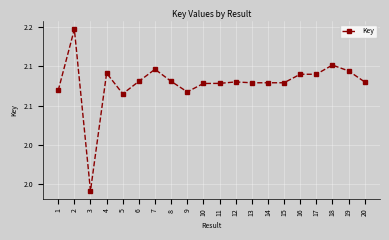

Rank the categories by value from lowest to highest.

3, 5, 9, 1, 10, 11, 13, 15, 14, 20, 12, 6, 8, 16, 17, 4, 19, 7, 18, 2